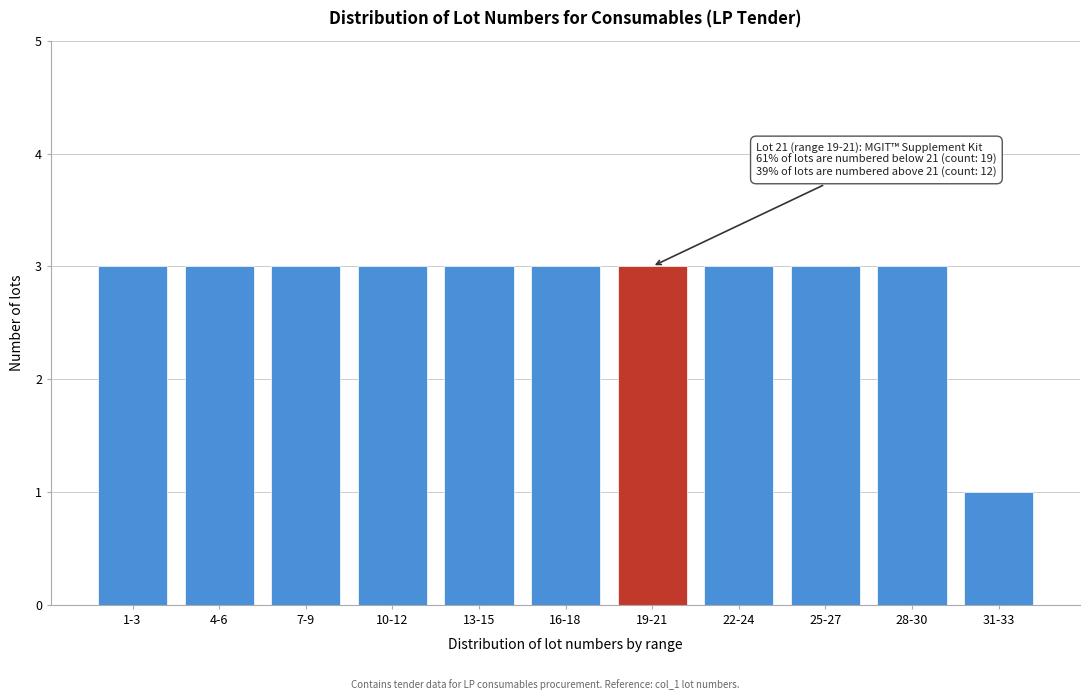

Reading right to left, what are all the values shown in this chart?

31-33=1	28-30=3	25-27=3	22-24=3	19-21=3	16-18=3	13-15=3	10-12=3	7-9=3	4-6=3	1-3=3